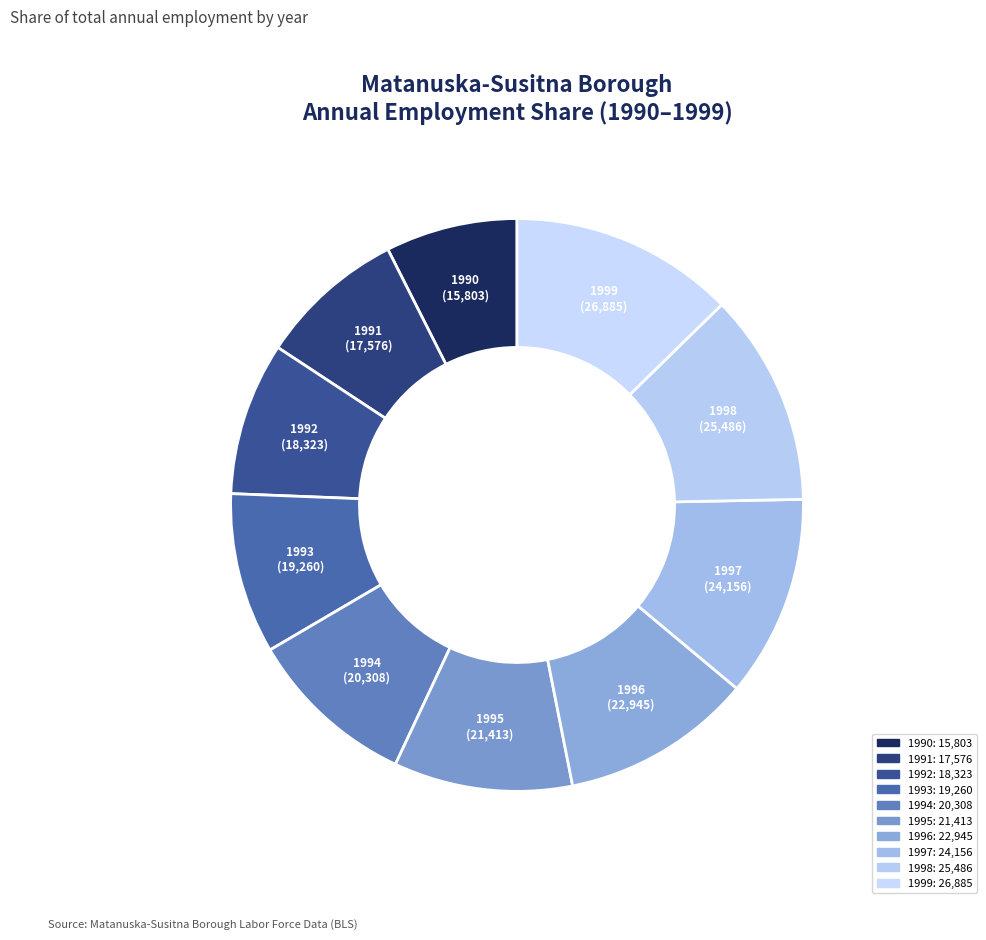

How many slices are in this pie chart?

10